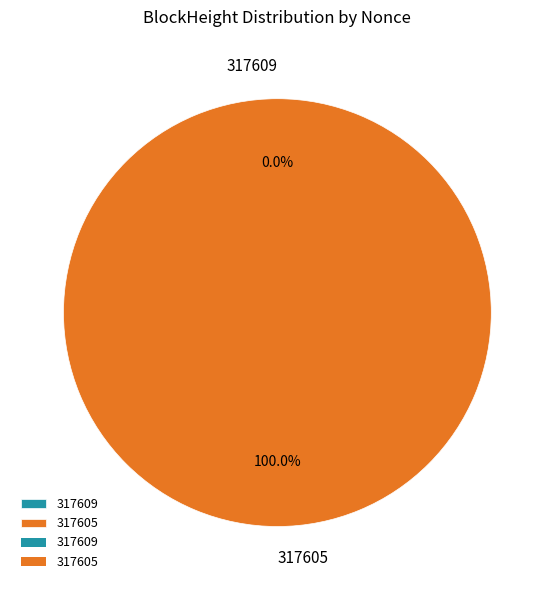

Rank the categories by value from lowest to highest.

317609, 317605